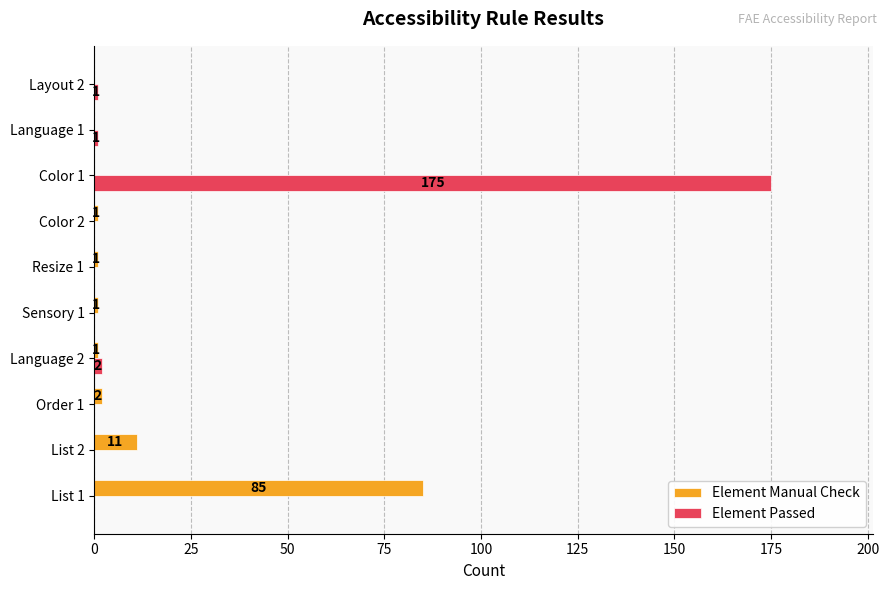

Is it true that Element Passed equals 1 at Layout 2?

True